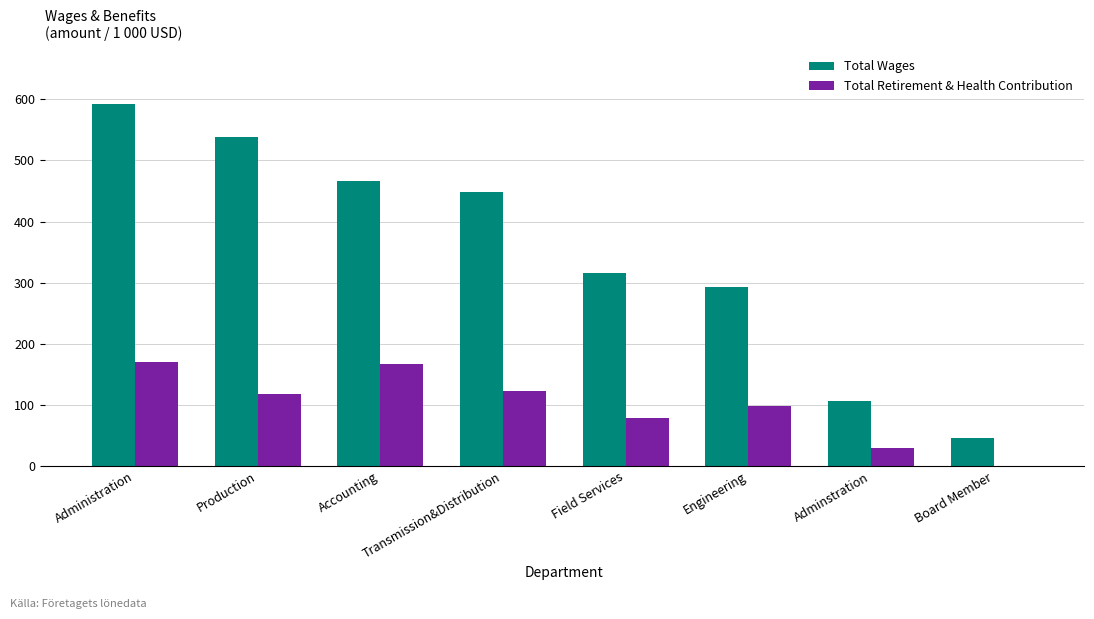

What is the sum of the Total Wages values at Accounting and Transmission&Distribution?

913.8